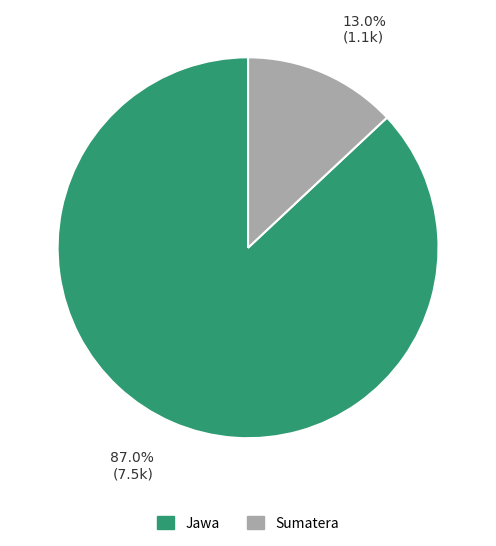

Does any single category account for the majority?

Yes